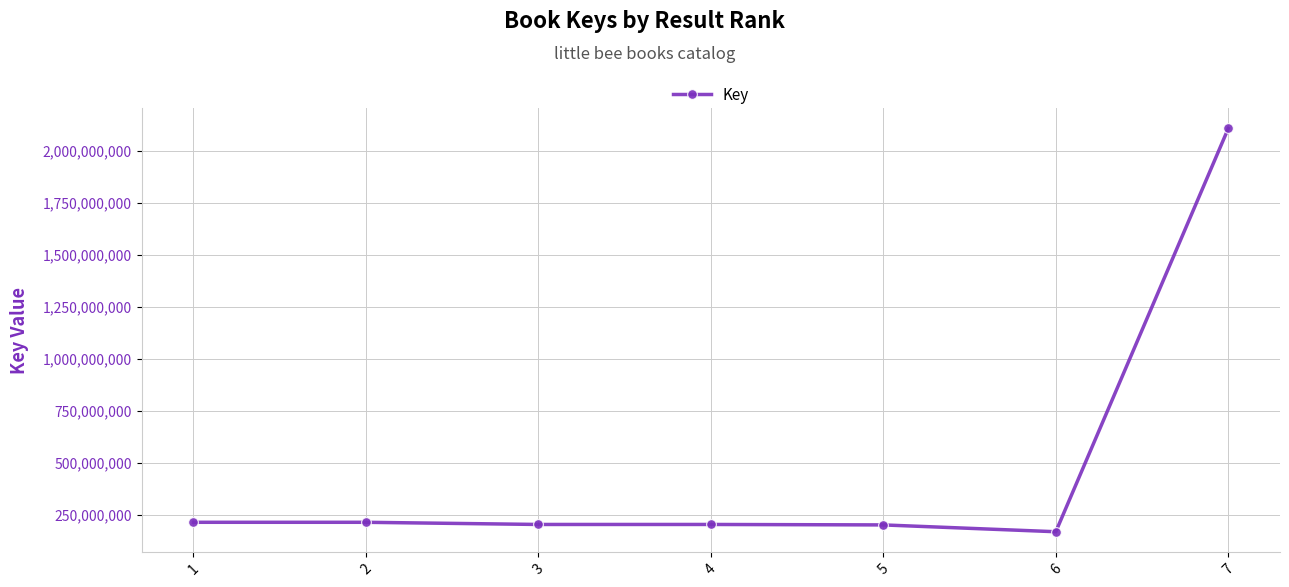

What is the difference between the second highest and second lowest values?

12606273